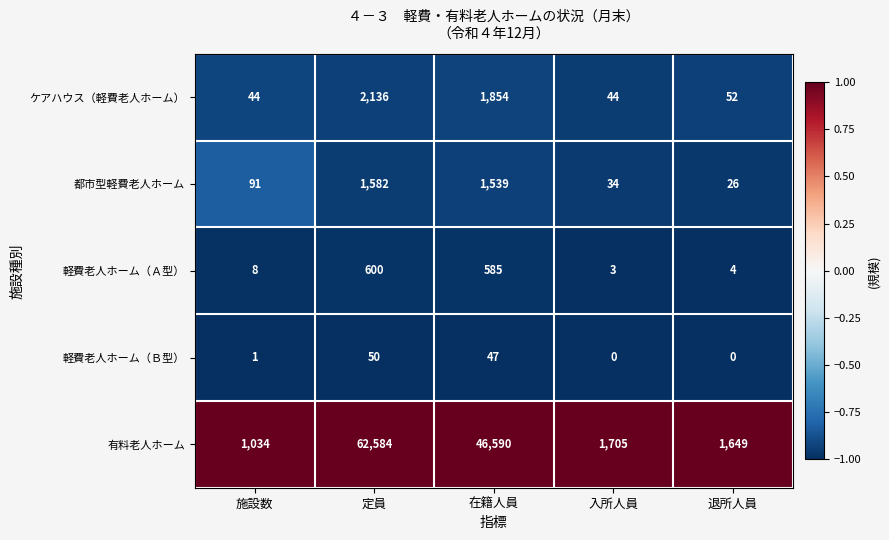

Between 定員 and 退所人員, which series saw the biggest shift?

有料老人ホーム